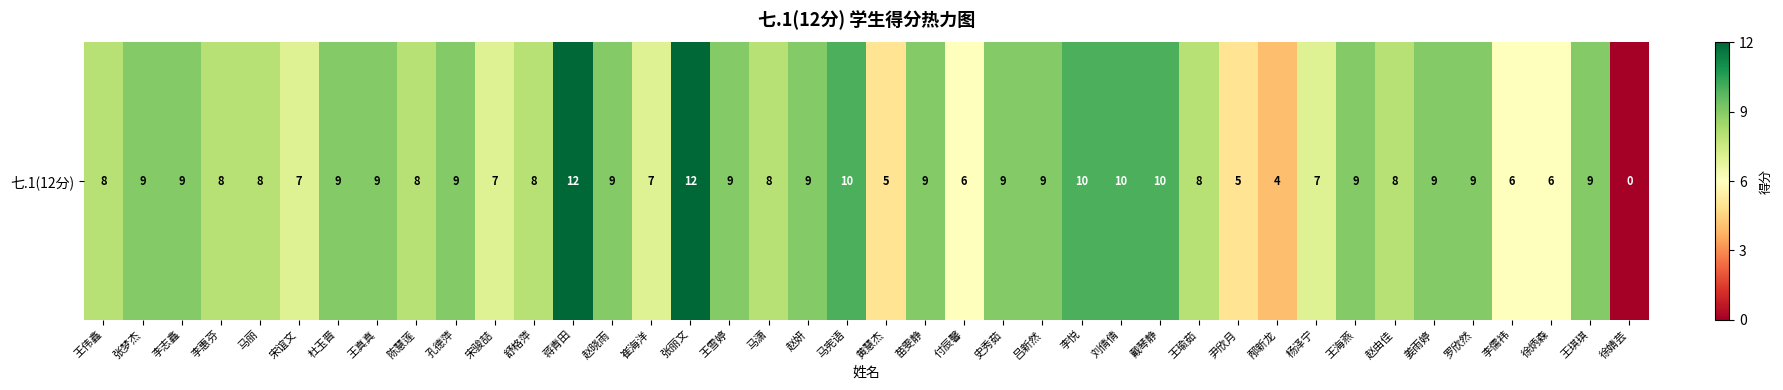

What is the sum of the values at 赵晓雨 and 杜玉晋?

18